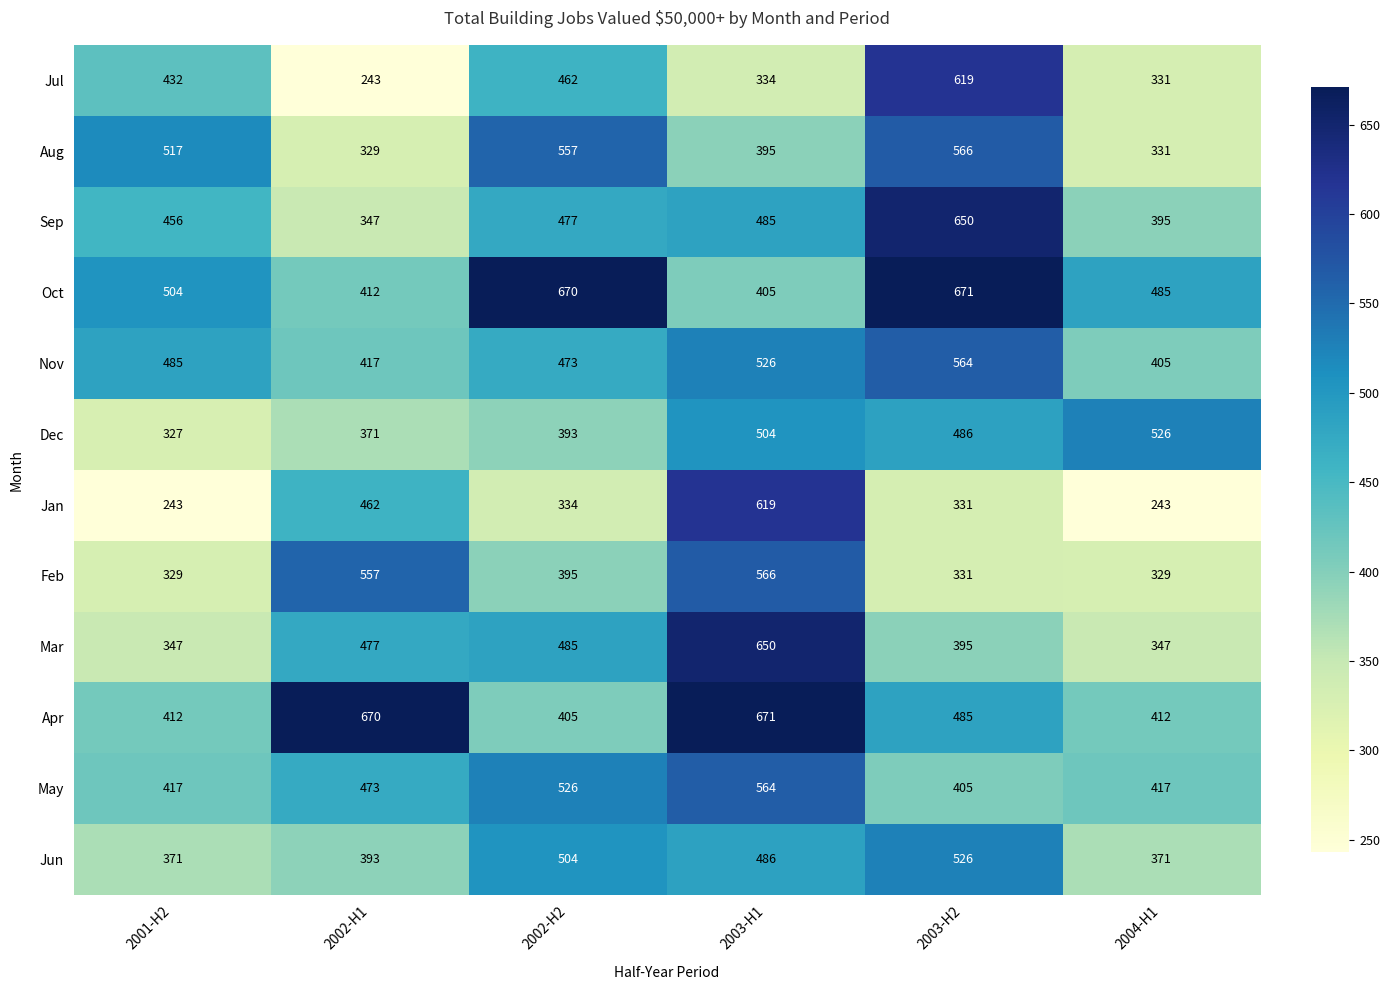

At which category is the sum across all series the highest?

2003-H1